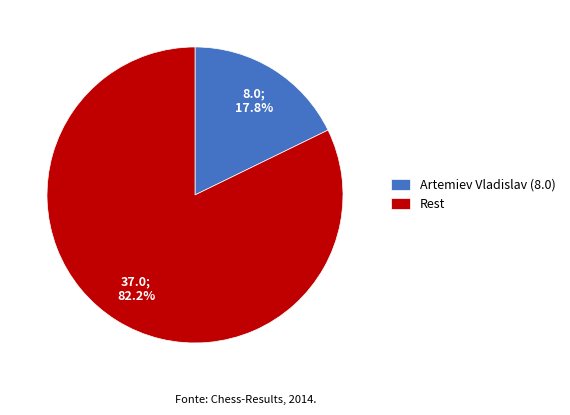

Rank the categories by value from highest to lowest.

Rest, Artemiev Vladislav (8.0)